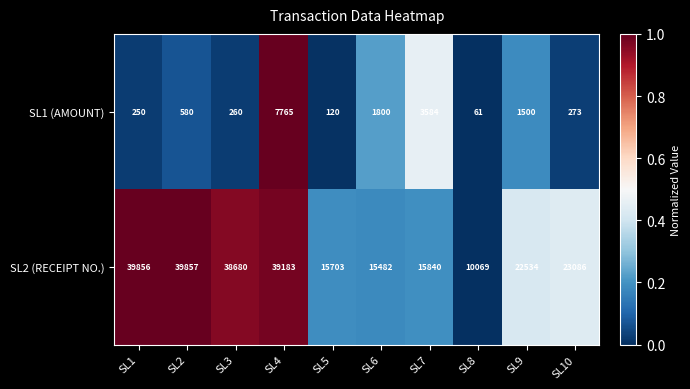

How many series are shown in this chart?

2